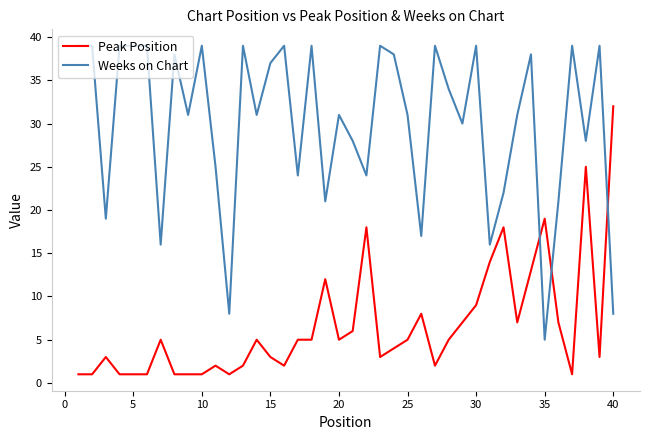

How many intersections are there between Weeks on Chart and Peak Position?

3